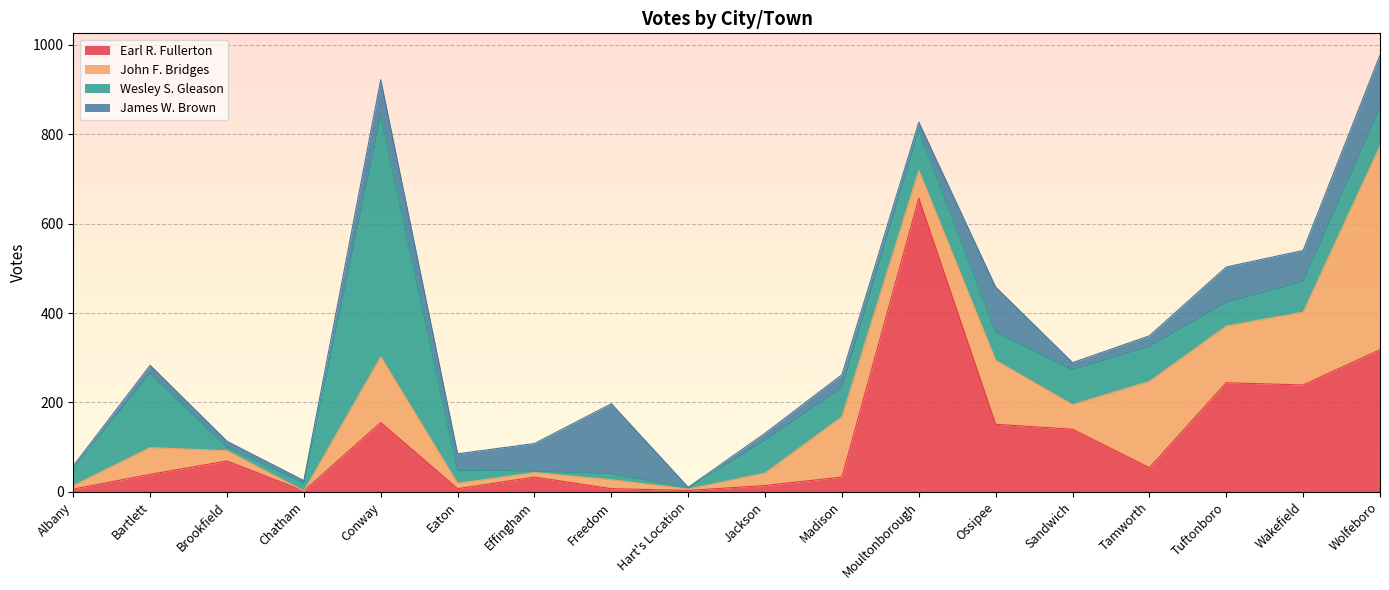

Reading left to right, extract all data points from this chart.

Earl R. Fullerton: 6	39	69	2	155	7	33	7	3	14	33	657	151	140	54	244	239	318
John F. Bridges: 8	60	23	0	147	12	10	20	3	28	135	62	143	55	193	127	163	456
Wesley S. Gleason: 39	166	8	17	539	29	3	13	3	73	65	90	63	78	78	53	68	85
James W. Brown: 5	18	13	6	81	37	62	157	1	16	29	18	101	16	24	79	70	118